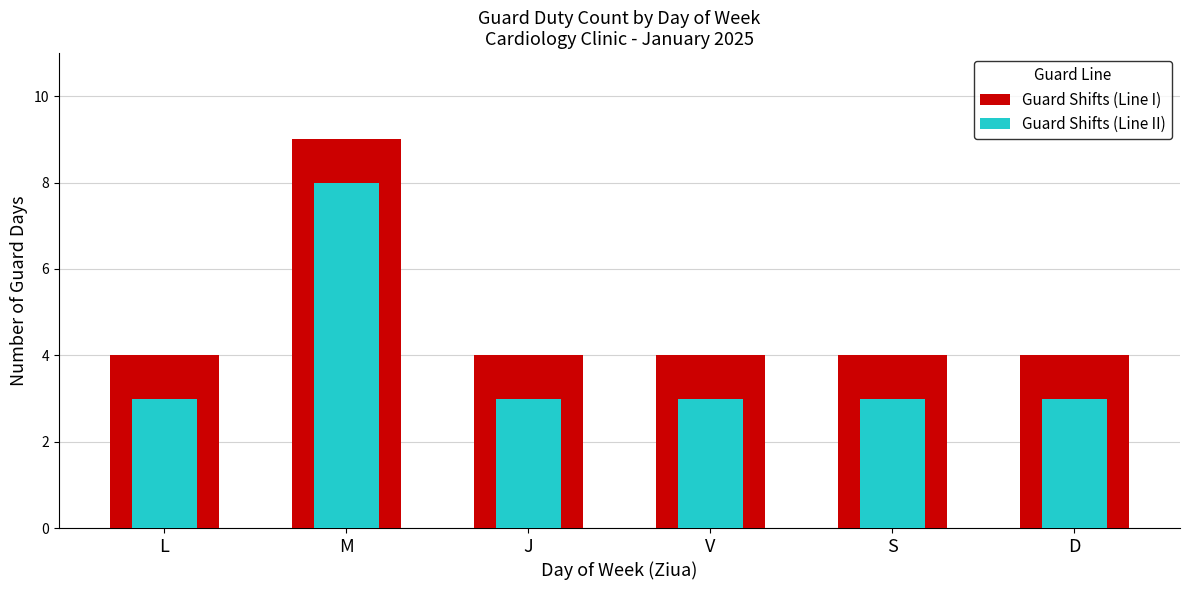

At which label does Guard Shifts (Line I) reach its minimum?

L